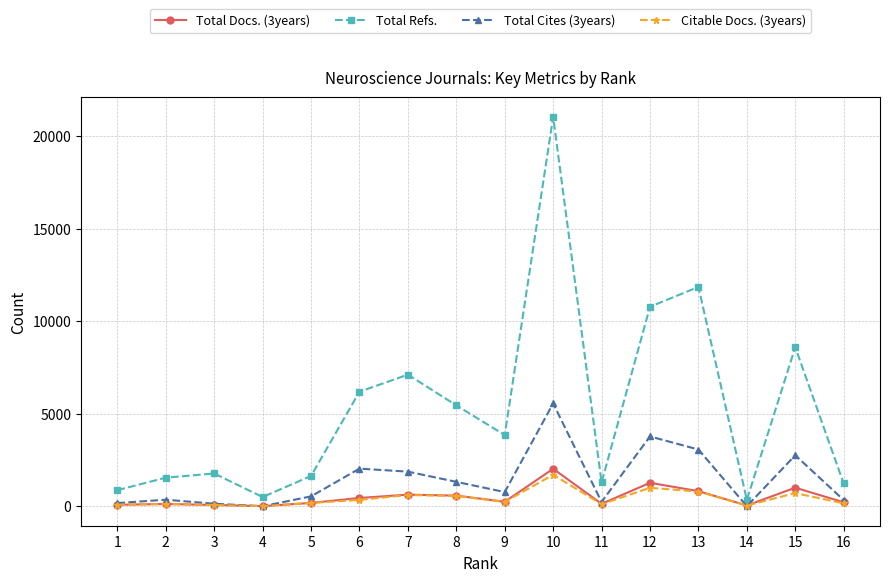

The value of Total Docs. (3years) at 12 is 1268. True or false?

True